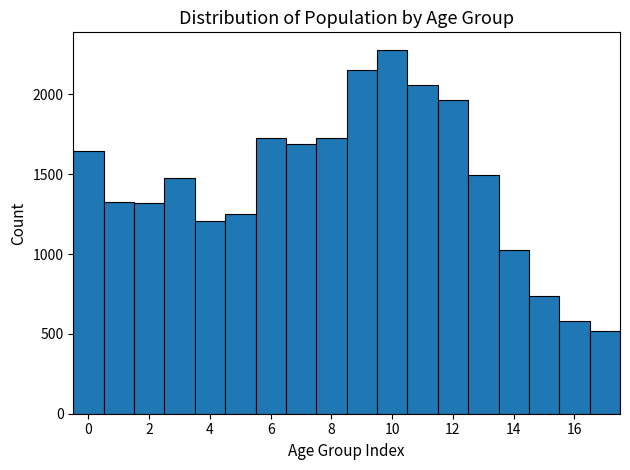

Reading left to right, transcribe this chart: for each bar, give the range it covers on the x-axis and its height. Neither the bar edges nor the heights are printed on the chart, so give them approximately, as read against the axes.

-0.5 to 0.5: 1650
0.5 to 1.5: 1350
1.5 to 2.5: 1300
2.5 to 3.5: 1500
3.5 to 4.5: 1200
4.5 to 5.5: 1250
5.5 to 6.5: 1750
6.5 to 7.5: 1700
7.5 to 8.5: 1750
8.5 to 9.5: 2150
9.5 to 10.5: 2300
10.5 to 11.5: 2050
11.5 to 12.5: 1950
12.5 to 13.5: 1500
13.5 to 14.5: 1050
14.5 to 15.5: 750
15.5 to 16.5: 600
16.5 to 17.5: 500